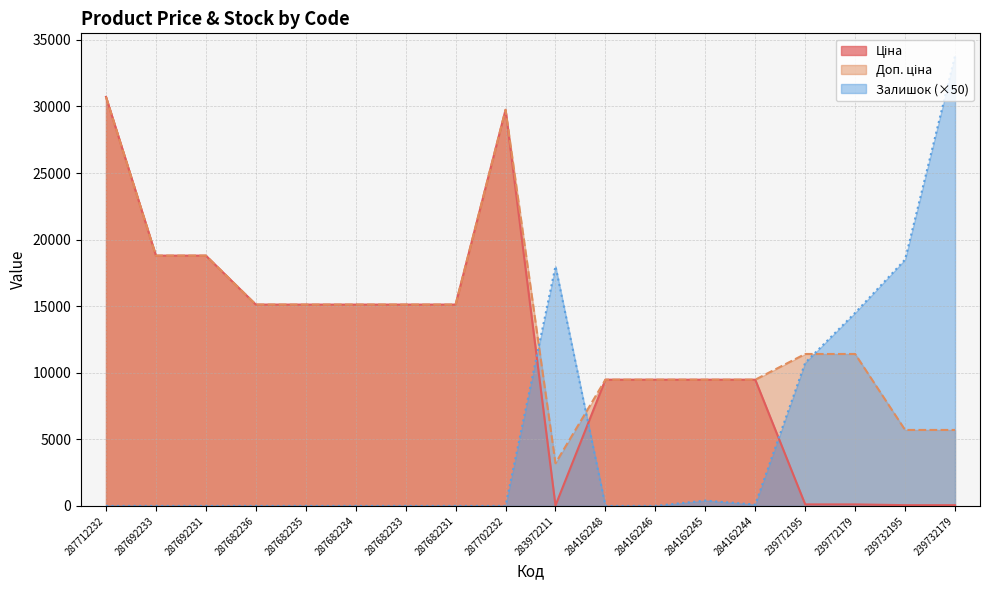

How many series are shown in this chart?

3